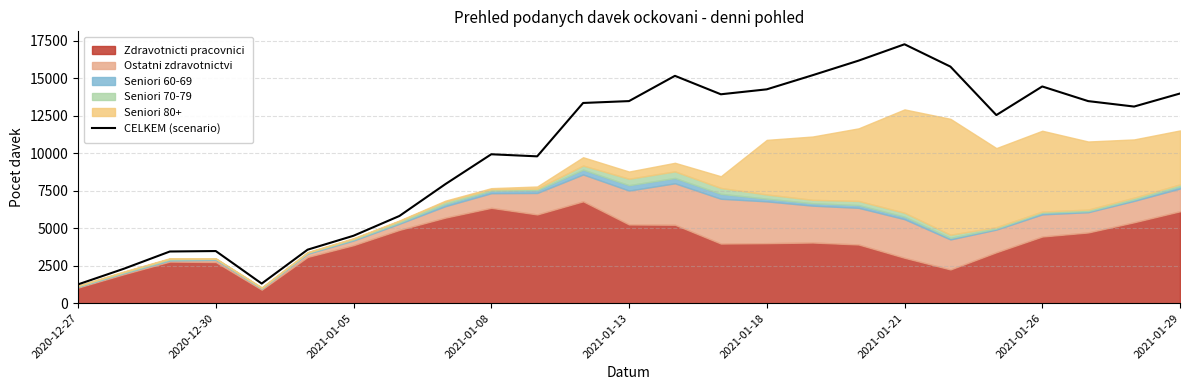

How many interior local peaks (higher than both neighbors) does the data have?

5